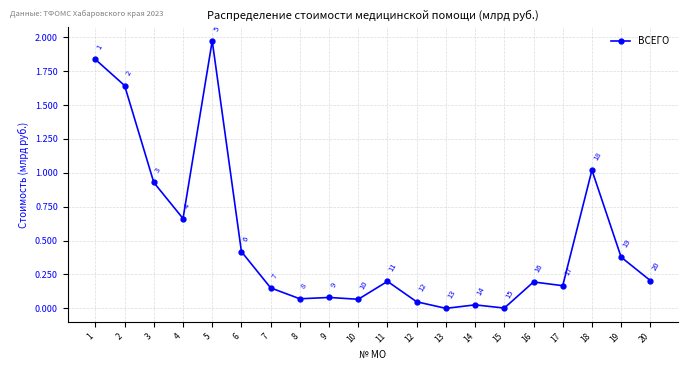

Where is the first local minimum?

4